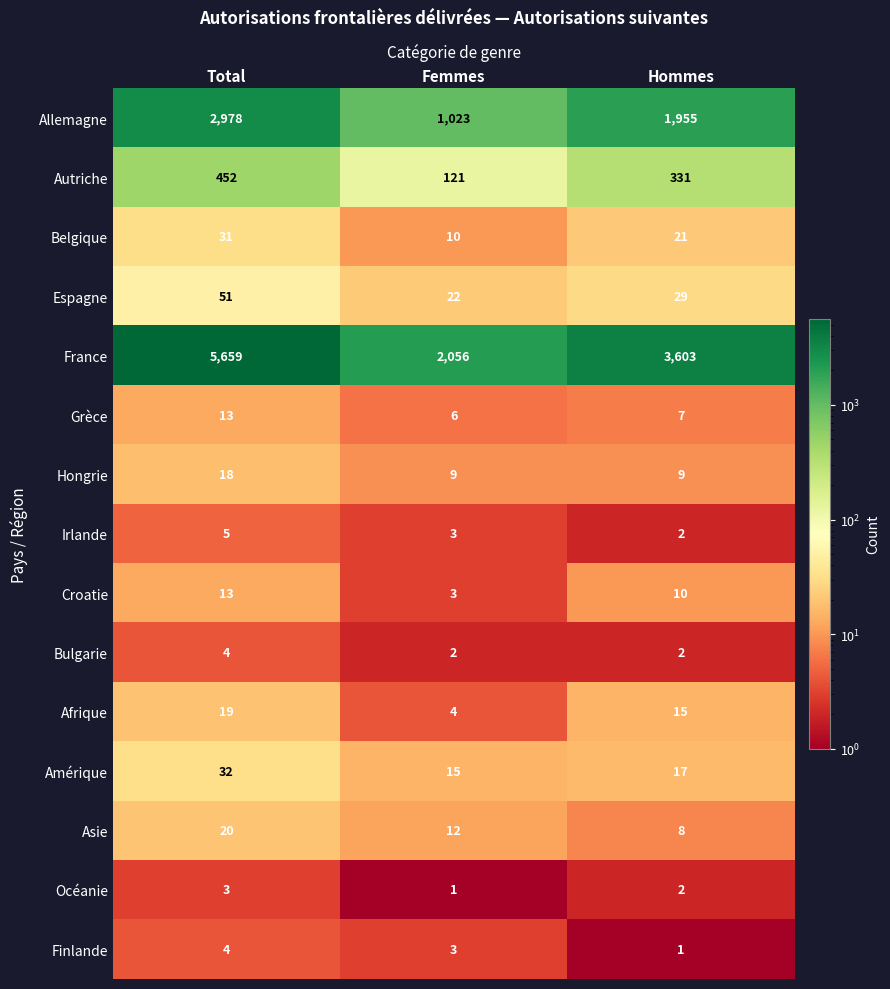

What is the difference between the second highest and minimum values in the Autriche series?

210